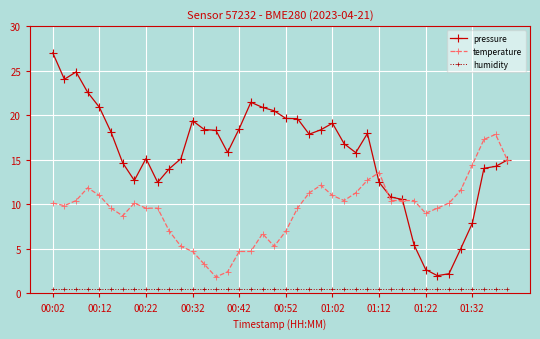

True or false: humidity and temperature intersect in this chart.

False